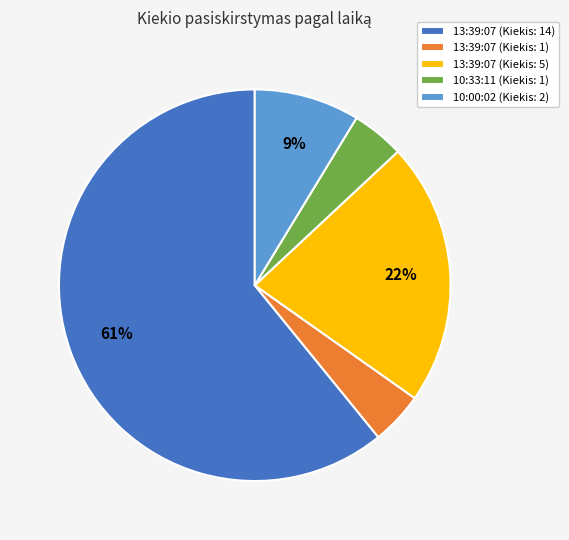

Which slice is the largest?

13:39:07 (Kiekis: 14)